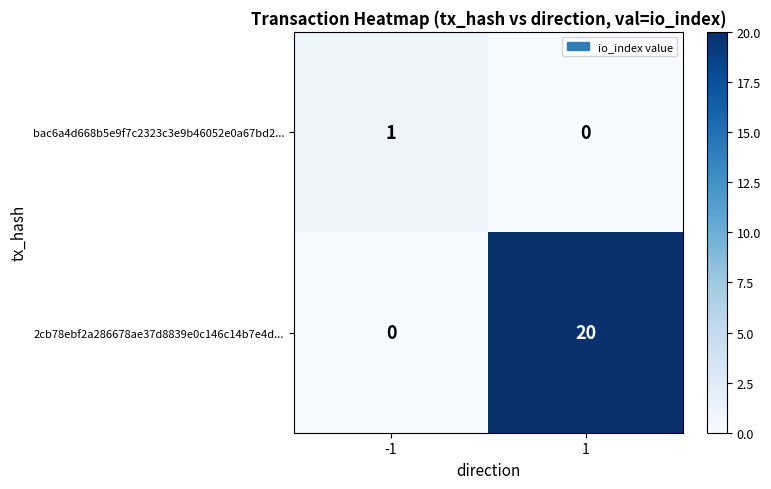

At which category is the sum across all series the highest?

1